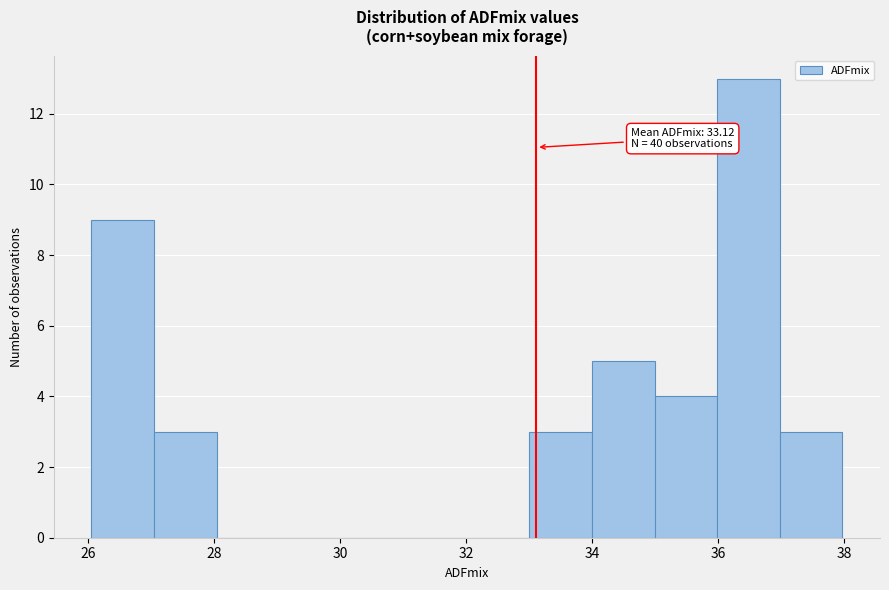

Over which range of the x-axis is the bar tallest?

36 to 37